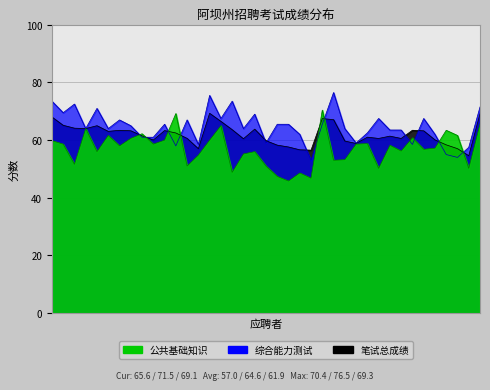

True or false: 公共基础知识 and 综合能力测试 intersect in this chart.

True